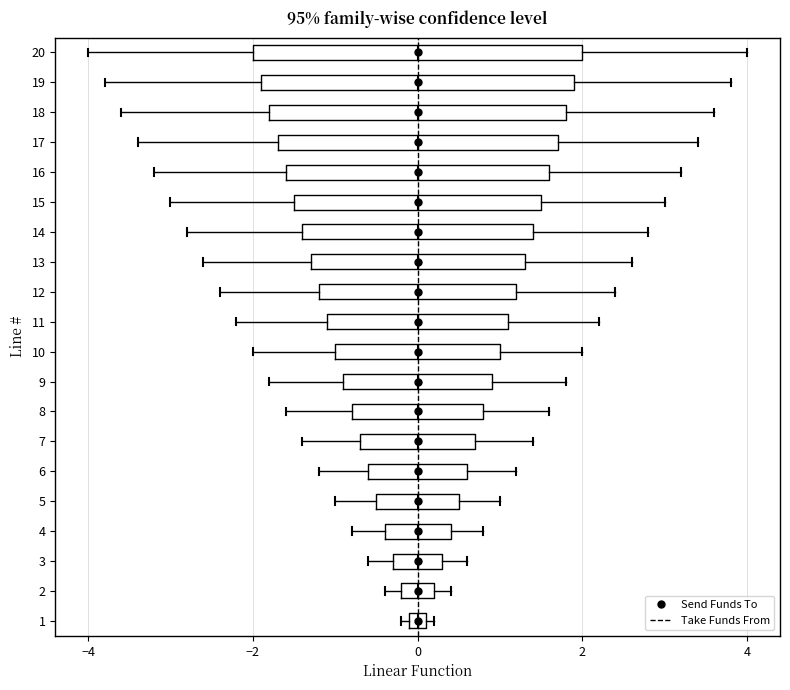

Where does the right whisker of the box at y = 10 end on the x-axis? The values are not printed on the chart, so give them approximately, as read against the axis.

2.0